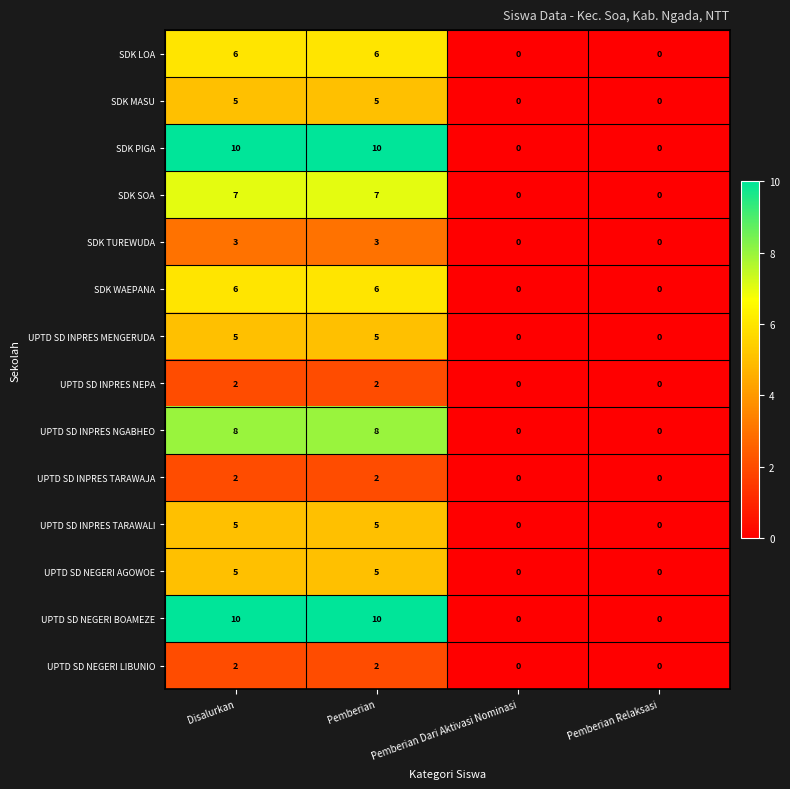

What is the difference between the highest and lowest values at Disalurkan?

8